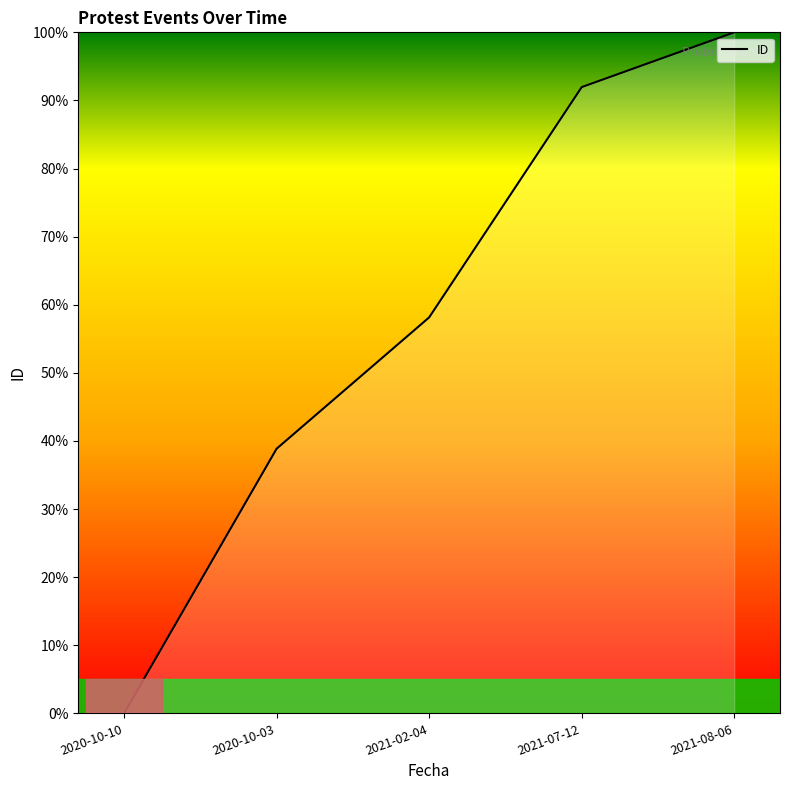

List the labels in order of value, largest first.

2021-08-06, 2021-07-12, 2021-02-04, 2020-10-03, 2020-10-10